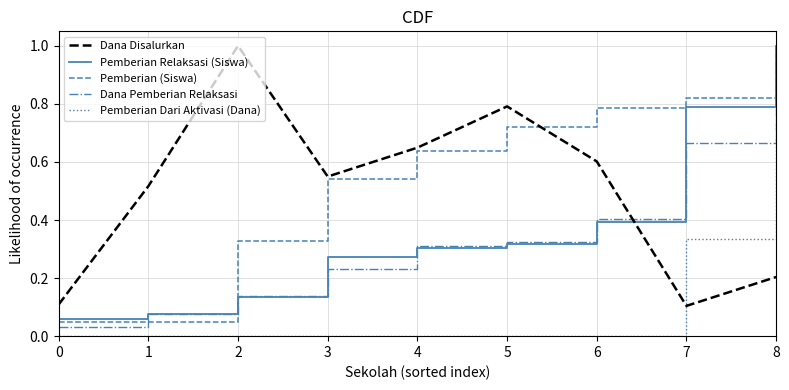

Does the chart have visible grid lines?

Yes